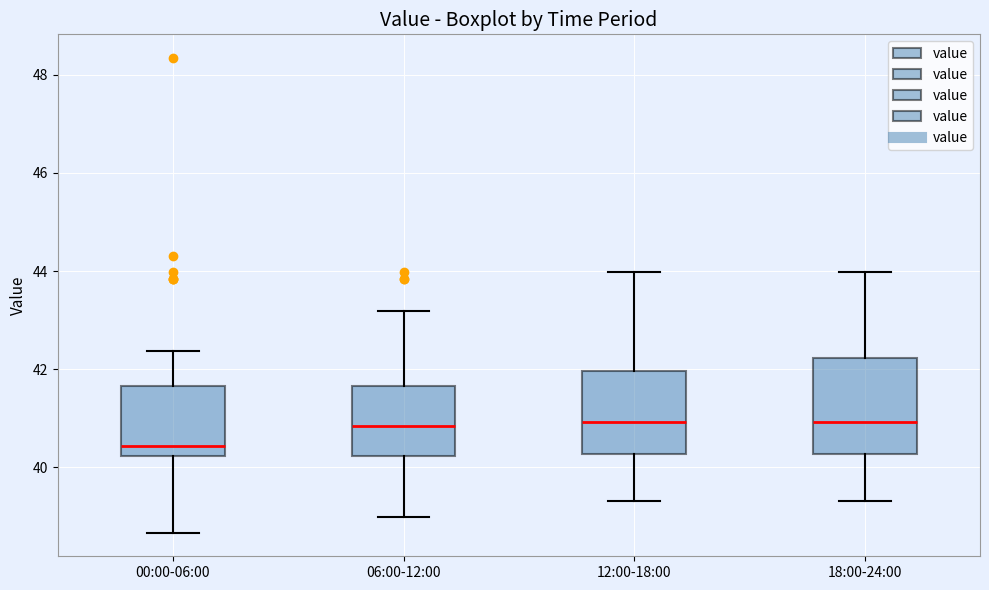

Reading left to right, read every box against the y-axis: the position of its median line, the range the box covers, and the ends of its whiskers. The values are not printed on the chart, so give them approximately, as read against the axis.

00:00-06:00: median 40.4, box 40.2 to 41.6, whiskers 38.6 to 42.4
06:00-12:00: median 40.8, box 40.2 to 41.6, whiskers 39.0 to 43.2
12:00-18:00: median 41.0, box 40.2 to 42.0, whiskers 39.4 to 44.0
18:00-24:00: median 41.0, box 40.2 to 42.2, whiskers 39.4 to 44.0